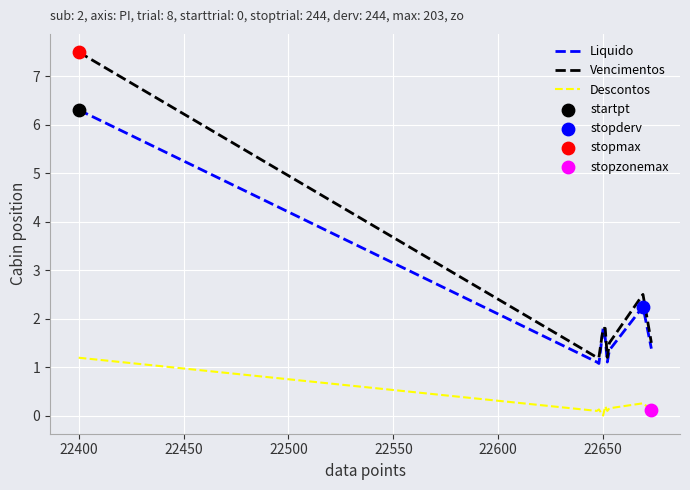

What is the highest value of the Vencimentos series?

7.5